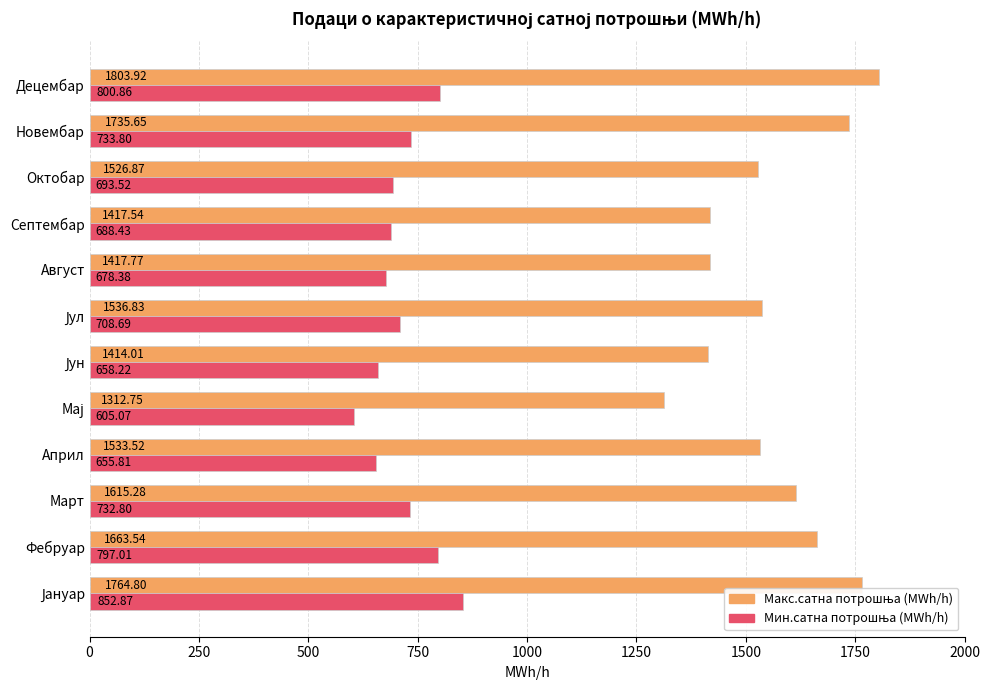

Which category has the highest value across all series?

Децембар